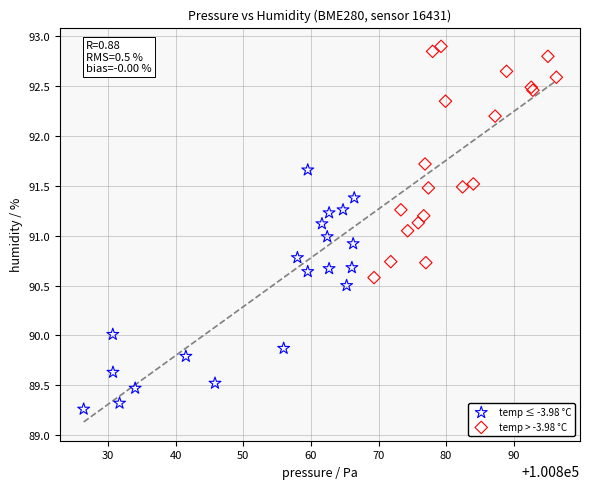

Which series contains the highest Y value?

temp > -3.98 °C